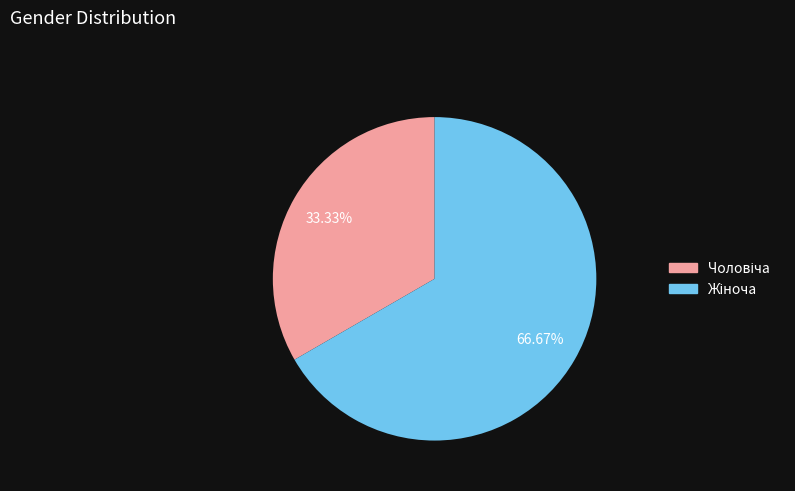

Does any single category account for the majority?

Yes